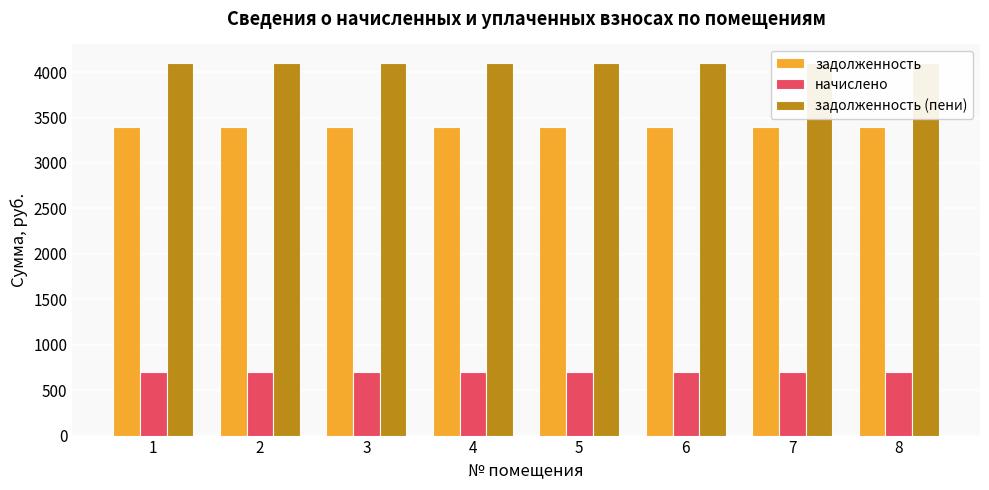

How many bars are there in total?

24